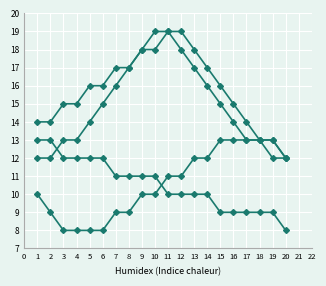

True or false: DIRECCION and REPRESENTANTE POPULAR cross at least once.

False